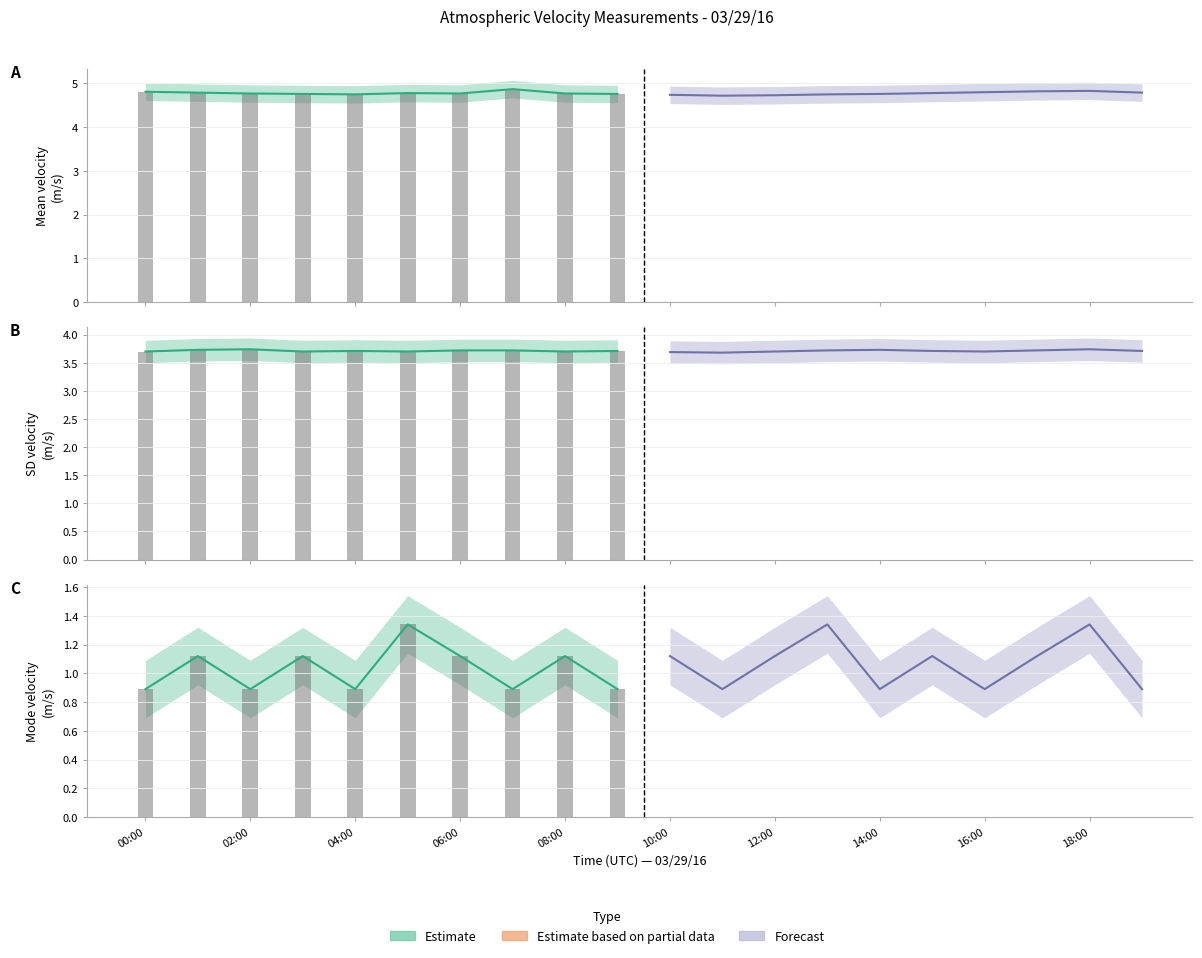

Which has a higher value, 15:00 or 17:00?

17:00